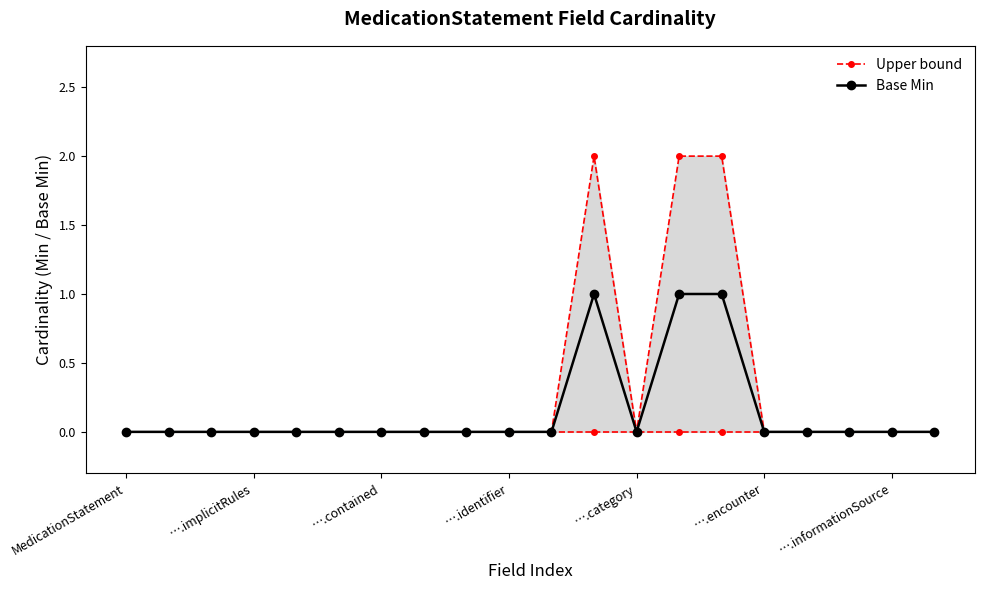

Which series has the largest total across all categories?

Upper bound